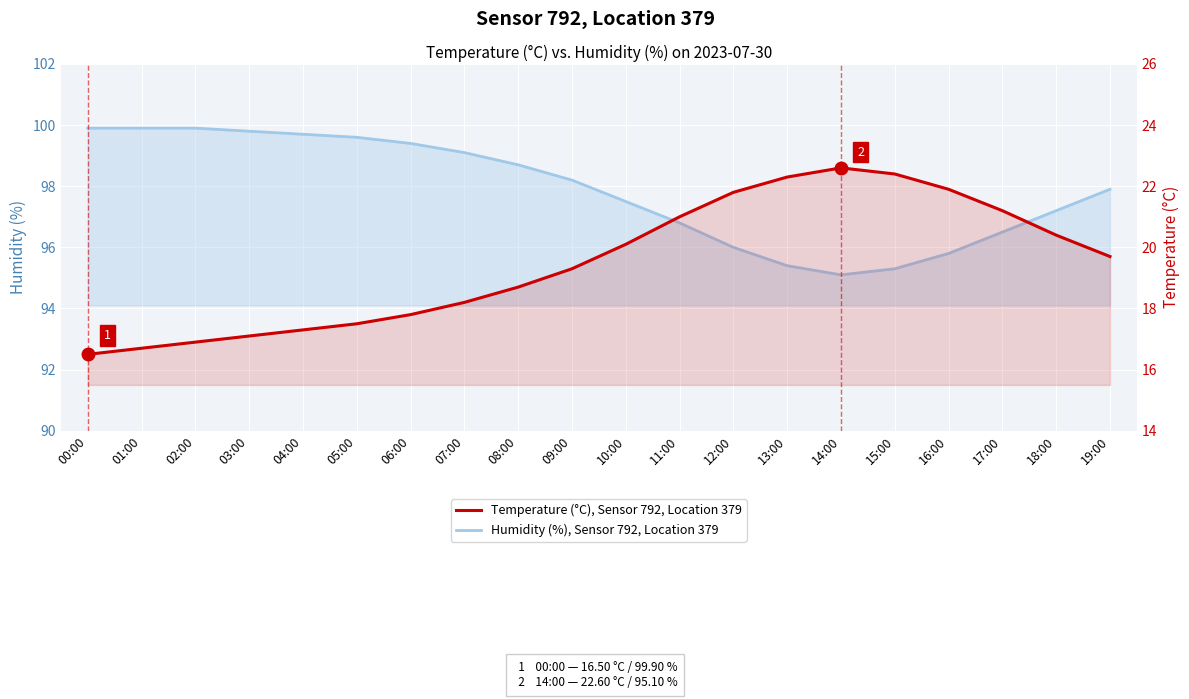

The Humidity (%), Sensor 792, Location 379 series shows 171.5 at 18:00. True or false?

False